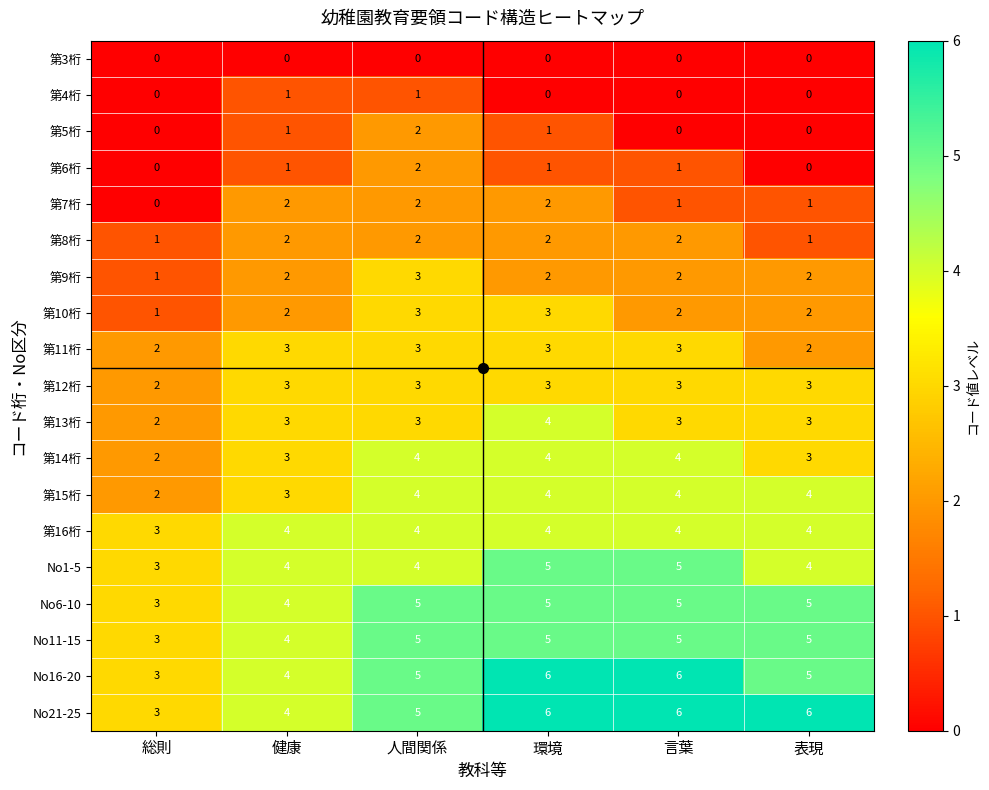

At which label is 第12桁 closest to 2?

総則